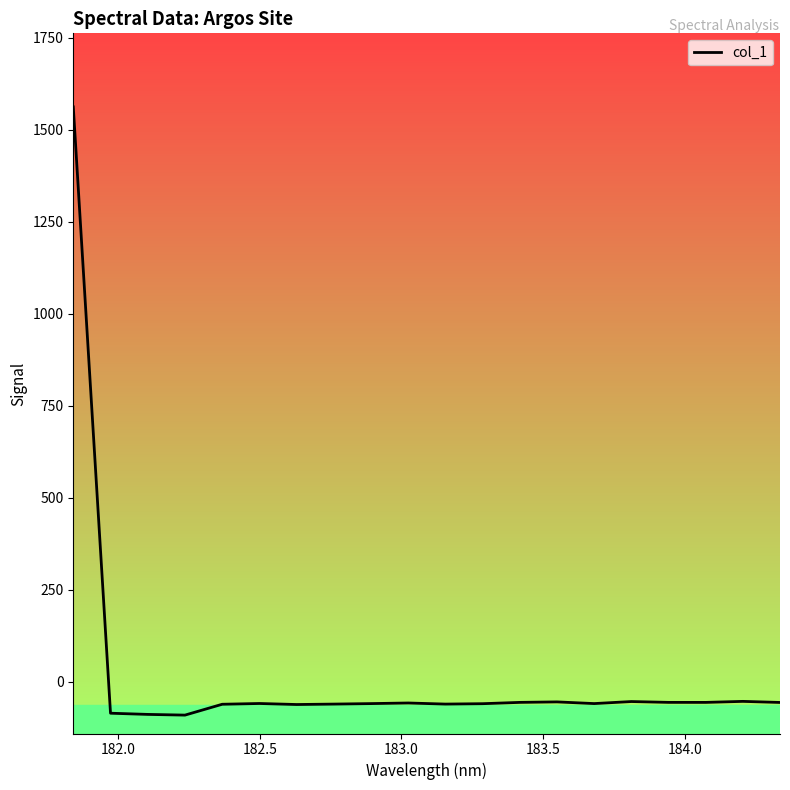

What is the minimum value shown in the chart?

-91.2